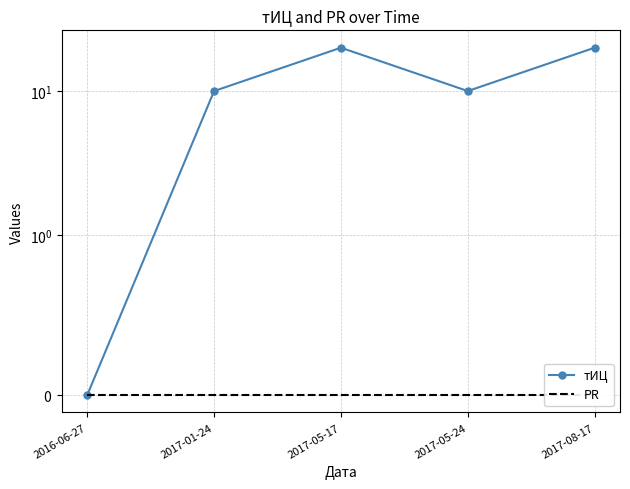

True or false: PR has more than 1 interior local peaks.

False